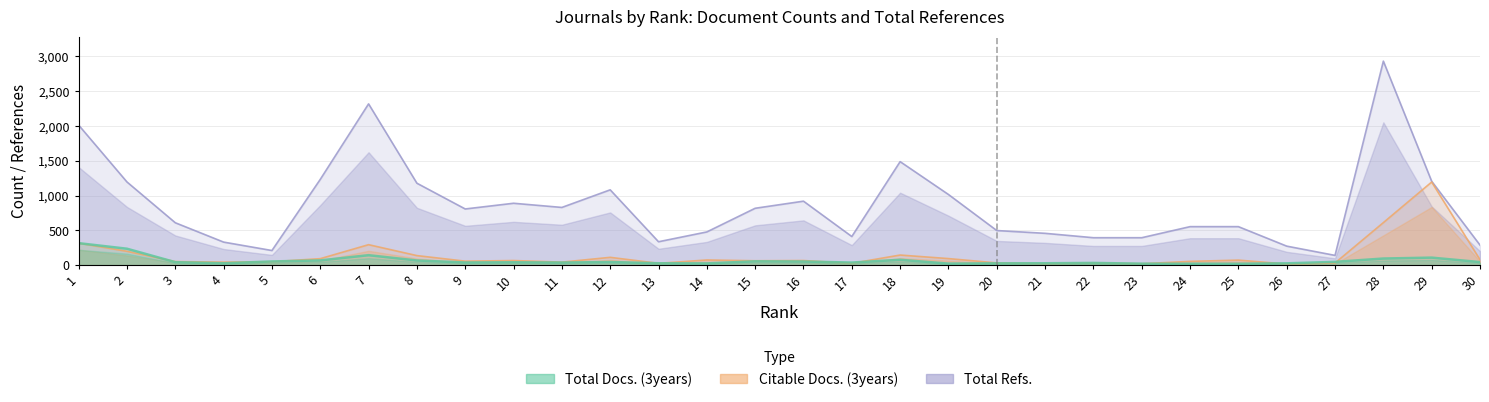

Which category has the highest value in the Citable Docs. (3years) series?

29